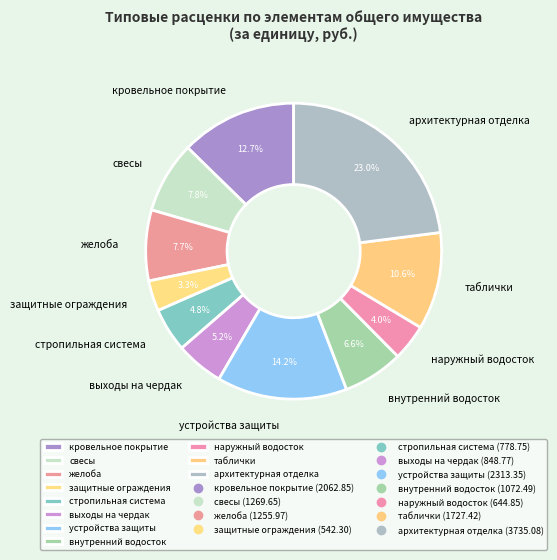

What is the smallest slice in the pie chart?

защитные ограждения